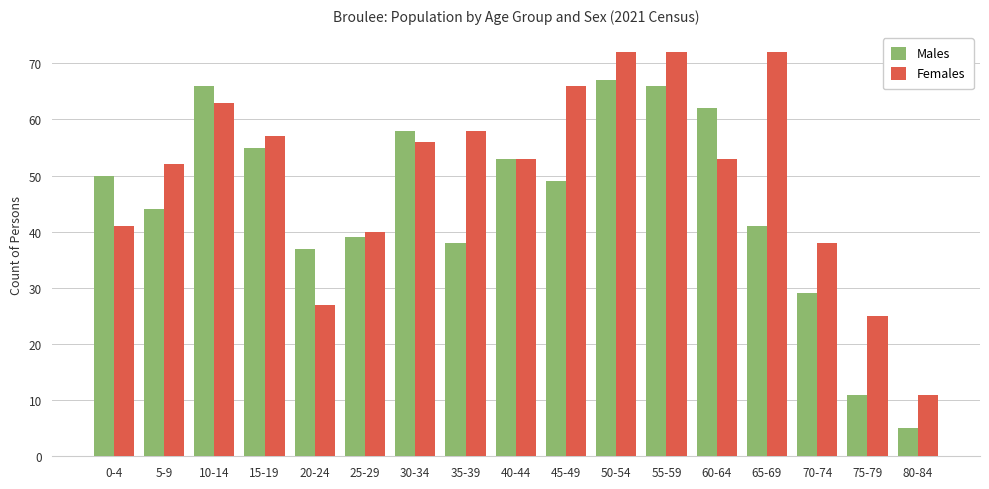

What value does the Males series have at 80-84?

5